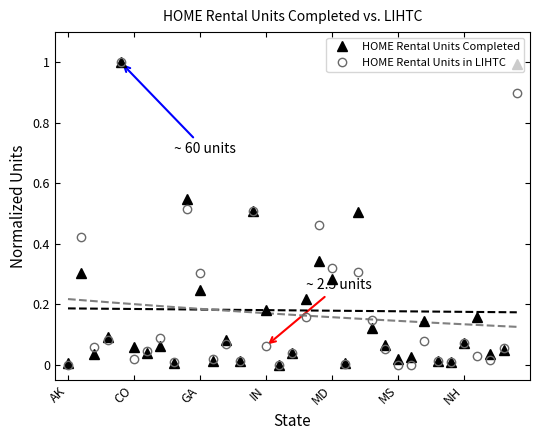

In HOME Rental Units in LIHTC, how many points are higher than both neighbors (excluding endpoints)?

10